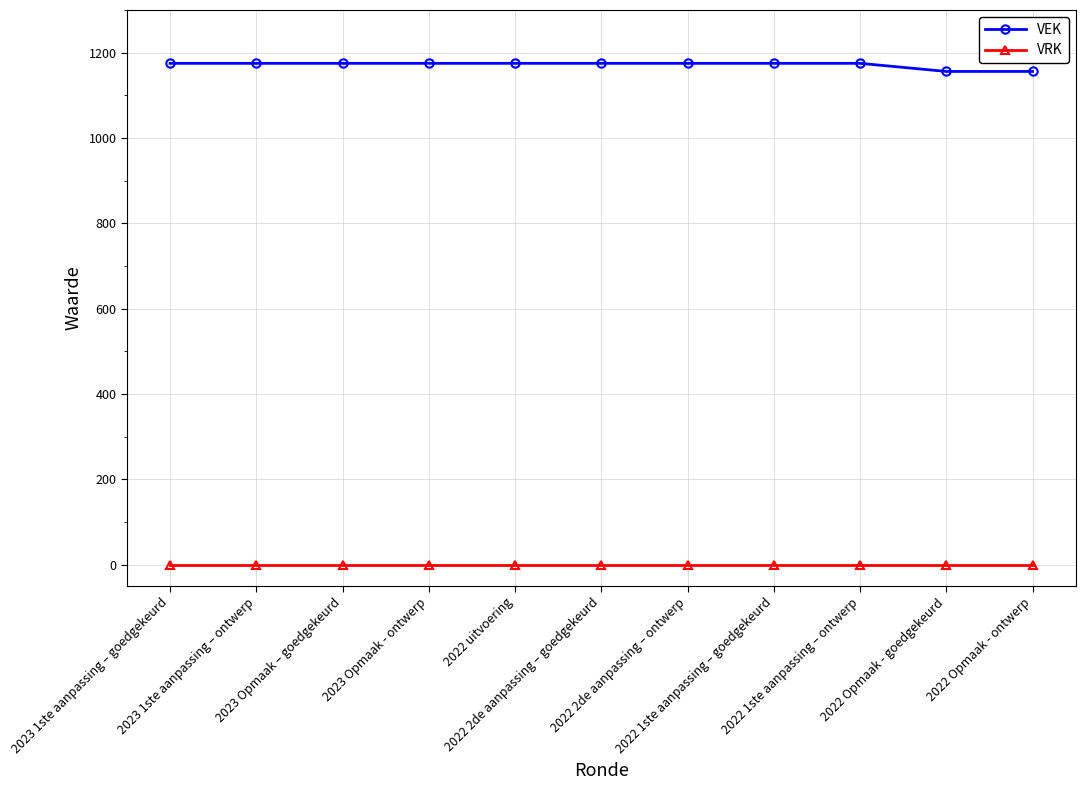

What is the sum of all VEK values?

12887